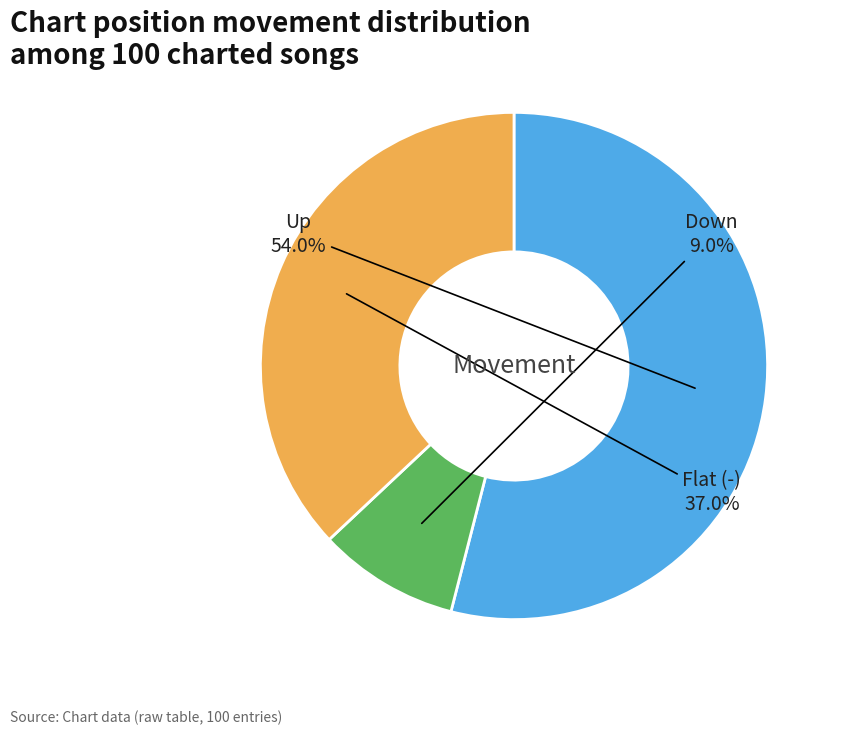

How many slices are in this pie chart?

3